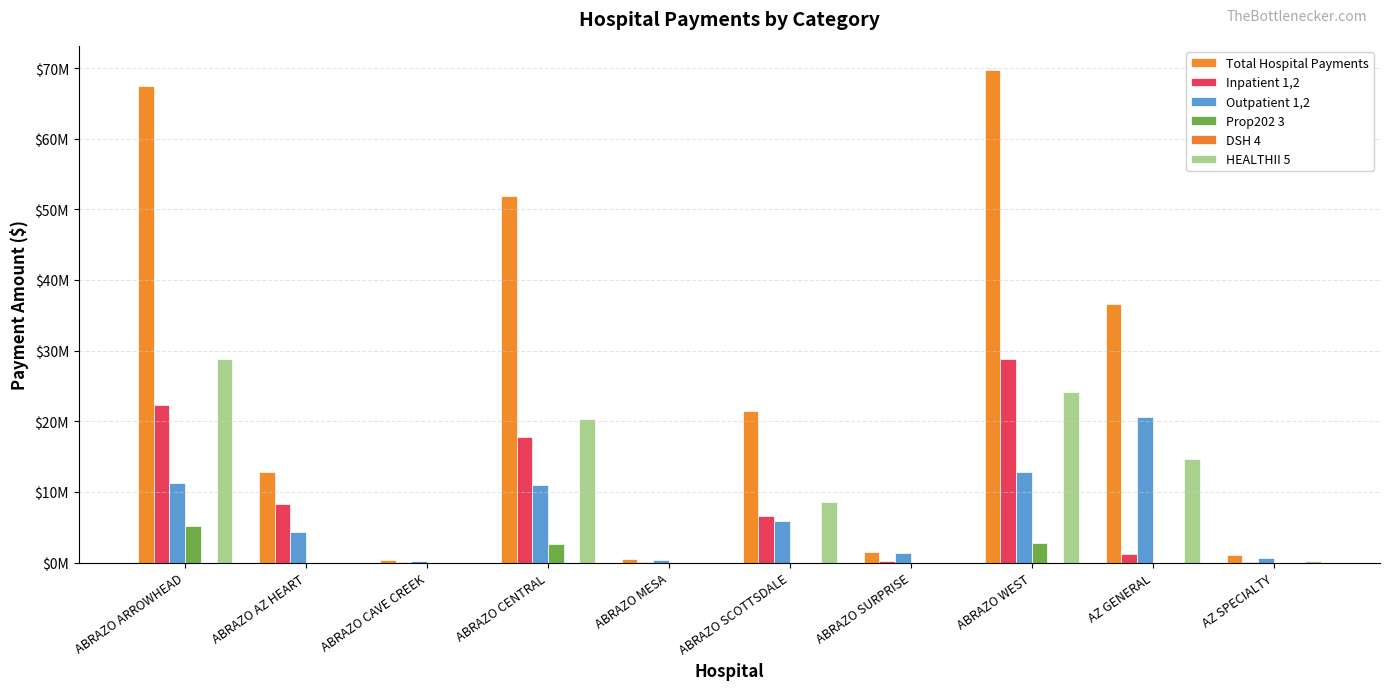

Reading left to right, extract all data points from this chart.

Total Hospital Payments: 67438307.4	12755854.7	312368.1	51886507.5	465508.6	21464828.7	1482719.3	69669835.8	36648574.5	1047058.0
Inpatient 1,2: 22257756.7	8267878.4	35673.5	17808917.0	88632.5	6581712.4	149133.0	28771640.2	1248493.8	116547.9
Outpatient 1,2: 11257035.2	4387672.2	276694.6	10937958.1	375783.0	5945483.3	1333586.3	12764989.1	20614825.9	662705.3
Prop202 3: 5128828.0	0.0	0.0	2675129.7	0.0	0.0	0.0	2783060.9	0.0	0.0
DSH 4: 0.0	0.0	0.0	0.0	0.0	0.0	0.0	0.0	0.0	0.0
HEALTHII 5: 28766637.1	0.0	0.0	20300459.2	0.0	8582036.7	0.0	24178205.8	14723350.7	267804.8